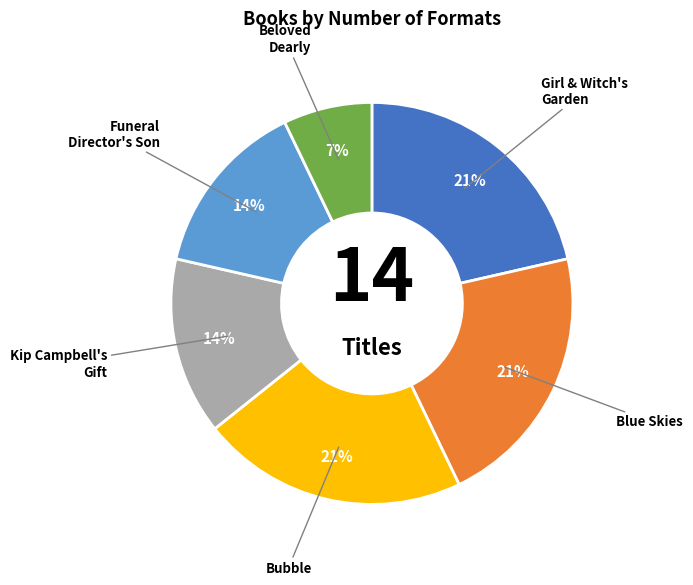

To the nearest percent, what is the difference between the largest and smallest slice percentages?

14%